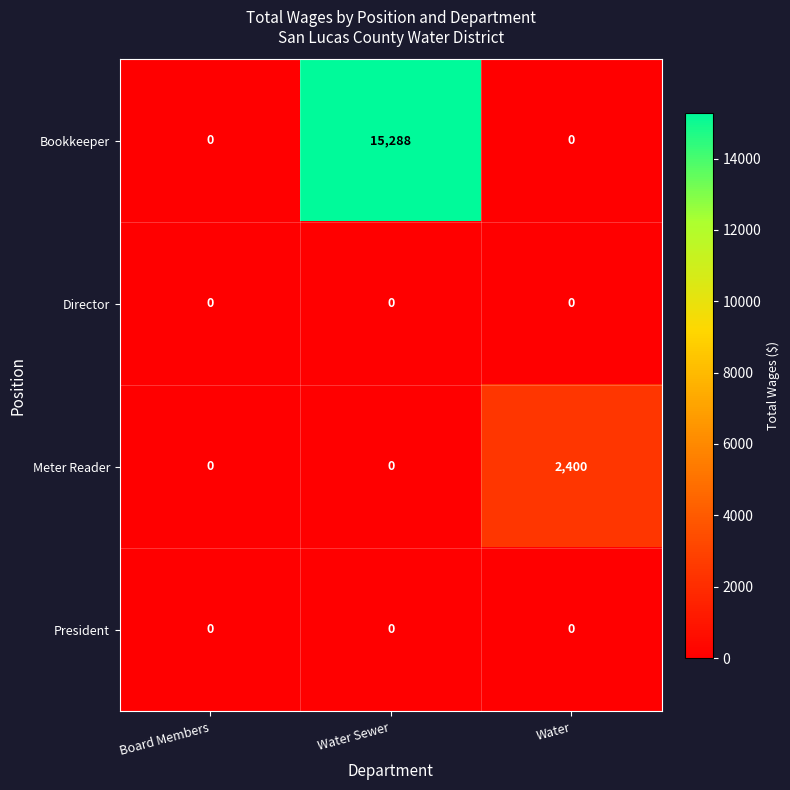

Reading left to right, extract all data points from this chart.

Bookkeeper: 0	15288	0
Director: 0	0	0
Meter Reader: 0	0	2400
President: 0	0	0